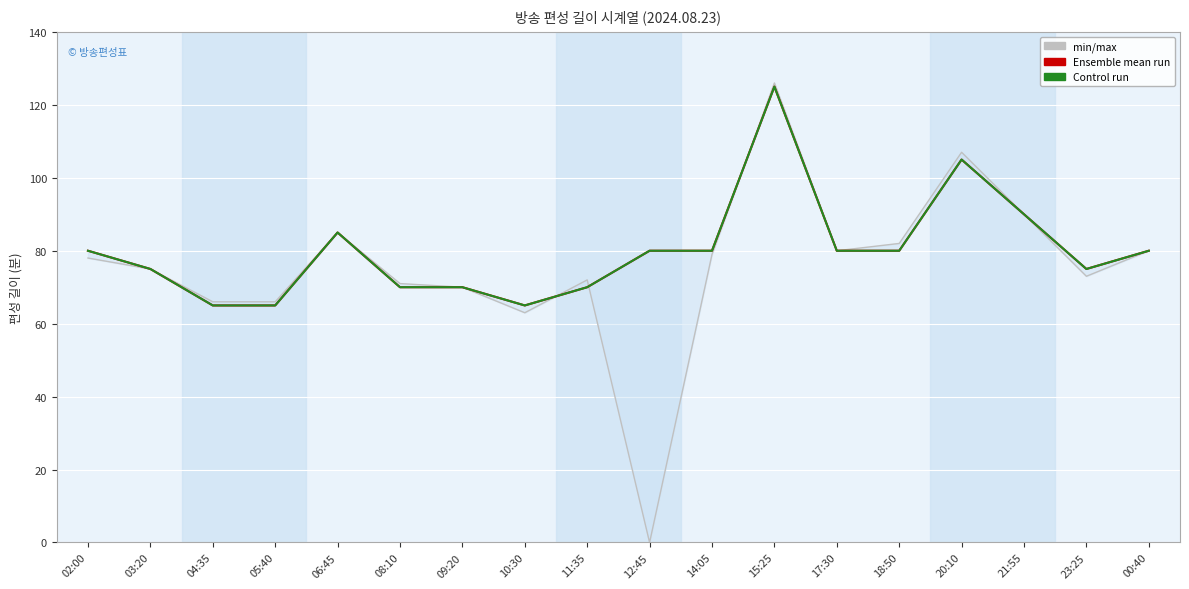

What is the greatest value displayed?

126